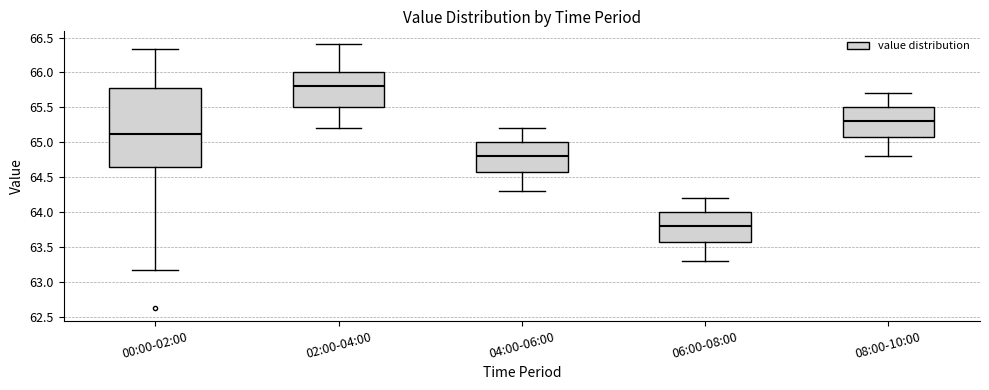

Which box is the tallest, from its lower edge to its upper edge?

00:00-02:00